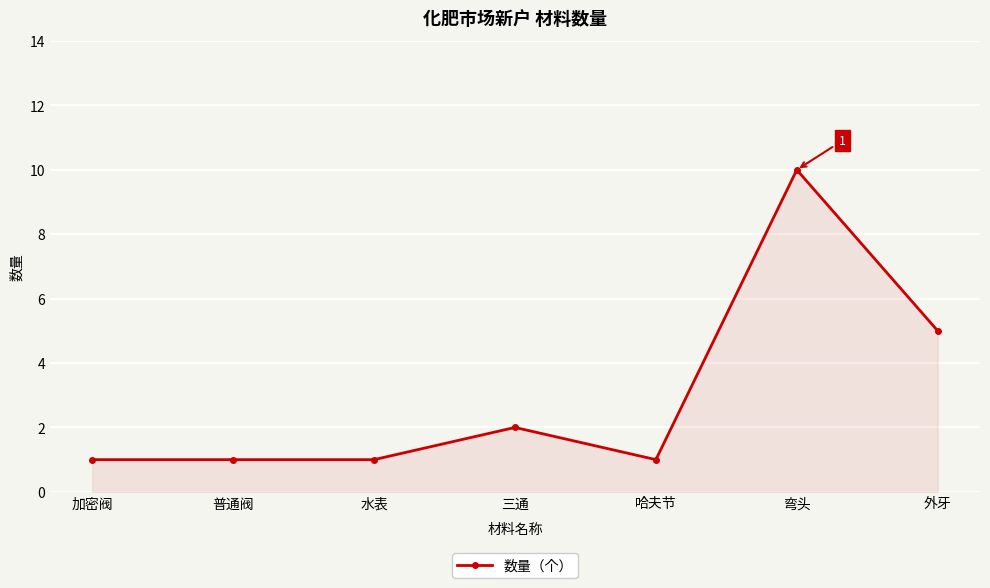

What is the minimum value shown in the chart?

1